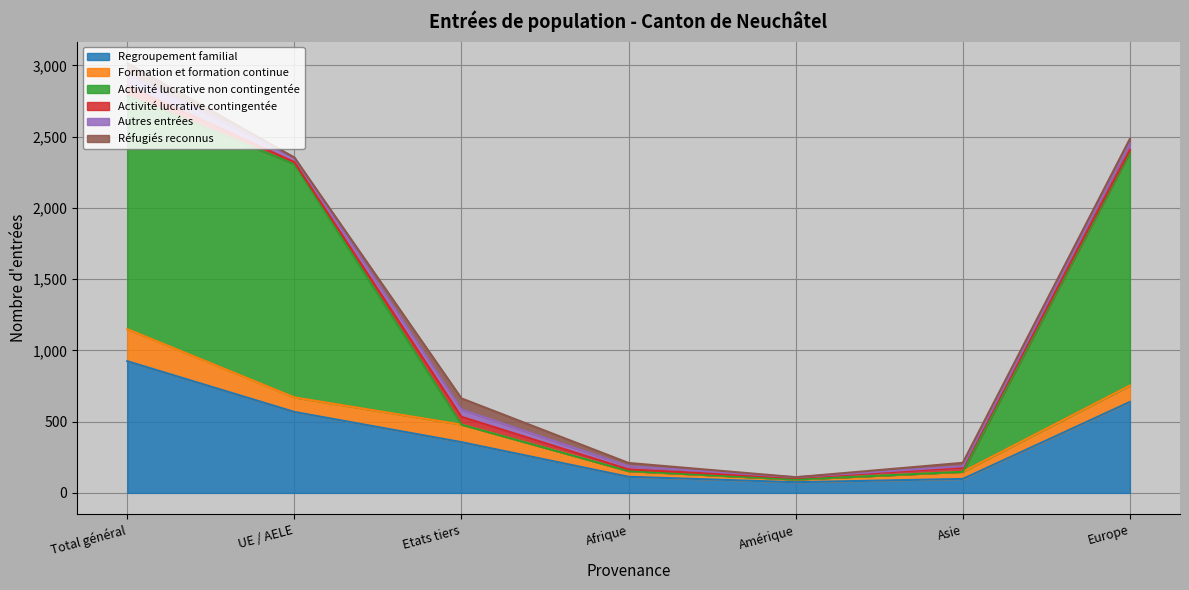

How many values in the Activité lucrative contingentée series exceed 18?

3